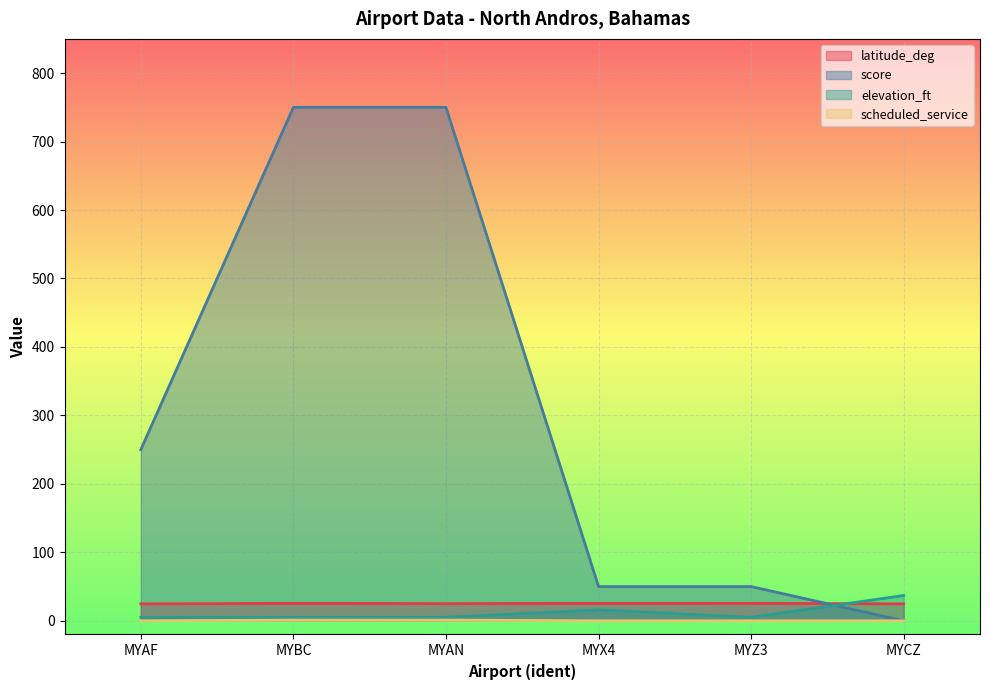

List the series in order of their peak value, highest first.

score, elevation_ft, latitude_deg, scheduled_service